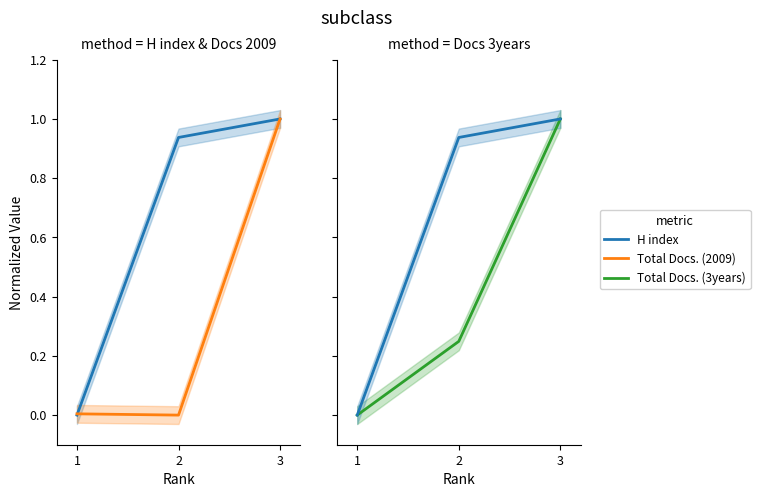

Is the value of Total Docs. (3years) at 2 greater than the value of Total Docs. (2009) at 1?

Yes